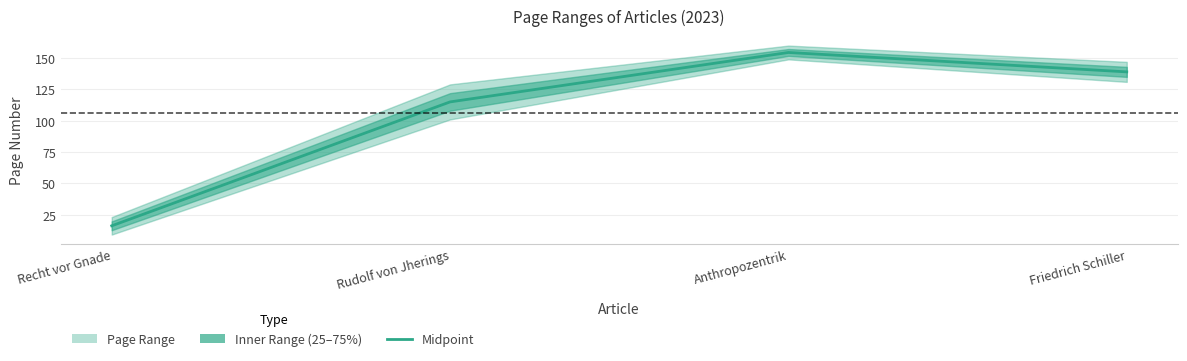

Count the number of data series in this chart.

1